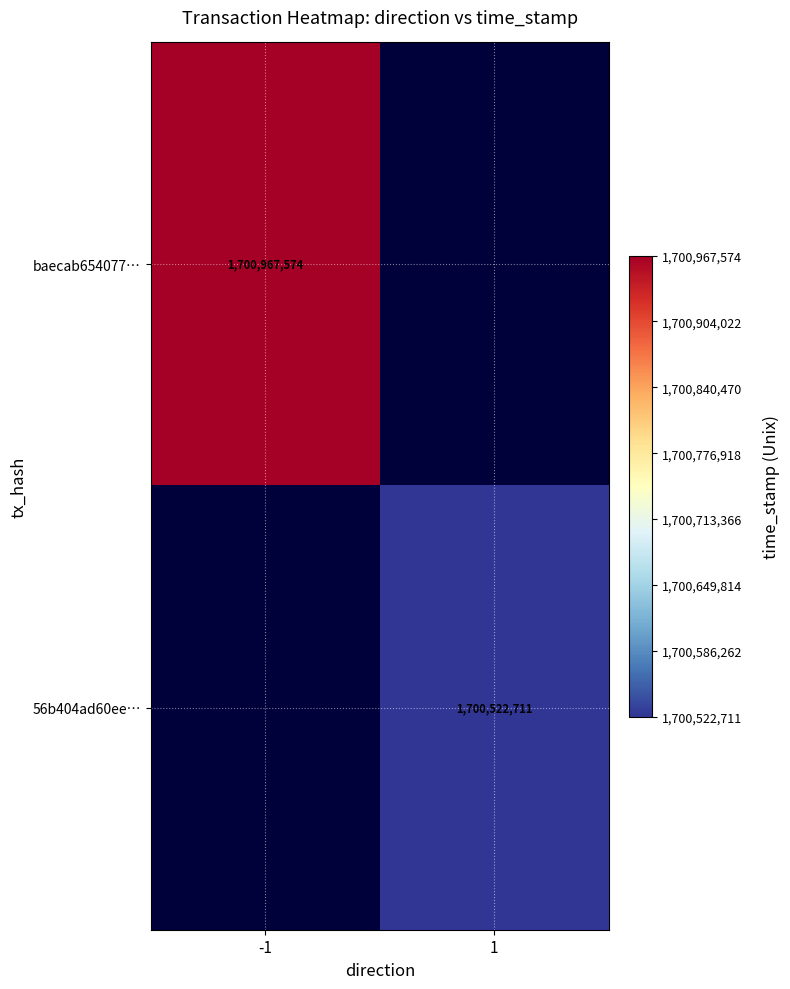

The baecab654077… series shows 1700967574 at -1. True or false?

True